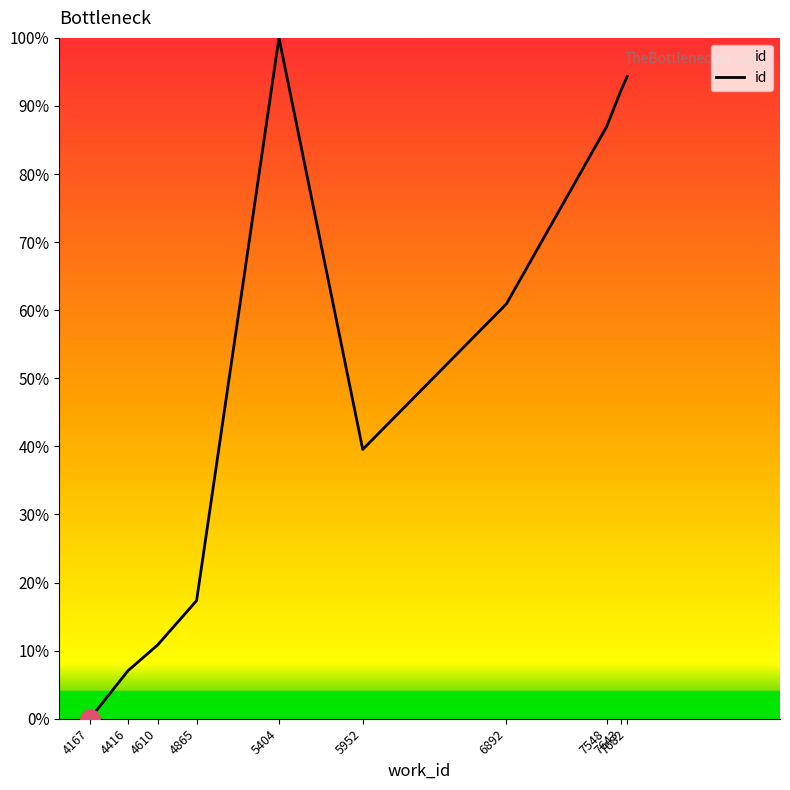

What value does the data have at 4416?

7.0